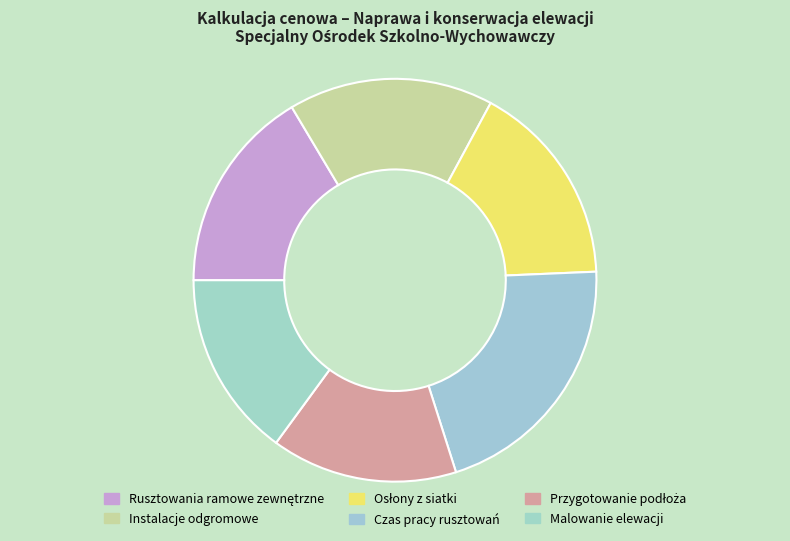

Count the number of slices in the pie.

6